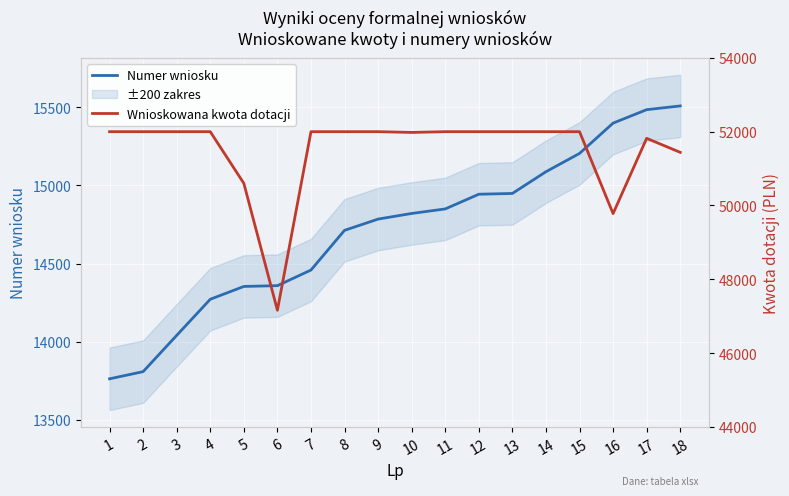

How many data points does each series have?

18